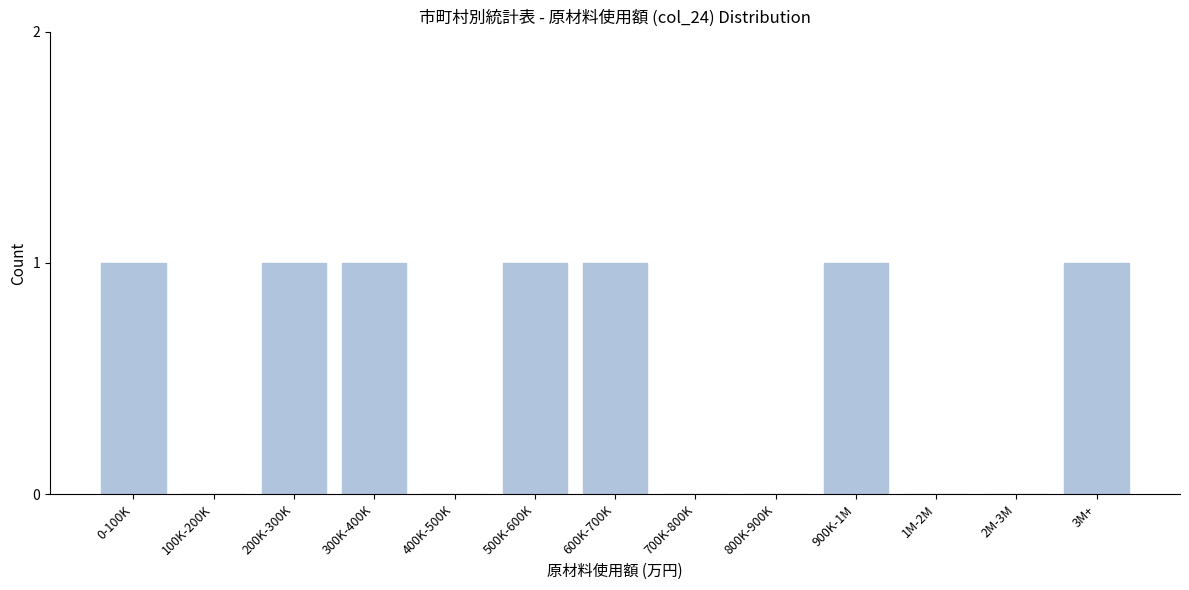

Reading left to right, extract all data points from this chart.

0-100K=1	100K-200K=0	200K-300K=1	300K-400K=1	400K-500K=0	500K-600K=1	600K-700K=1	700K-800K=0	800K-900K=0	900K-1M=1	1M-2M=0	2M-3M=0	3M+=1